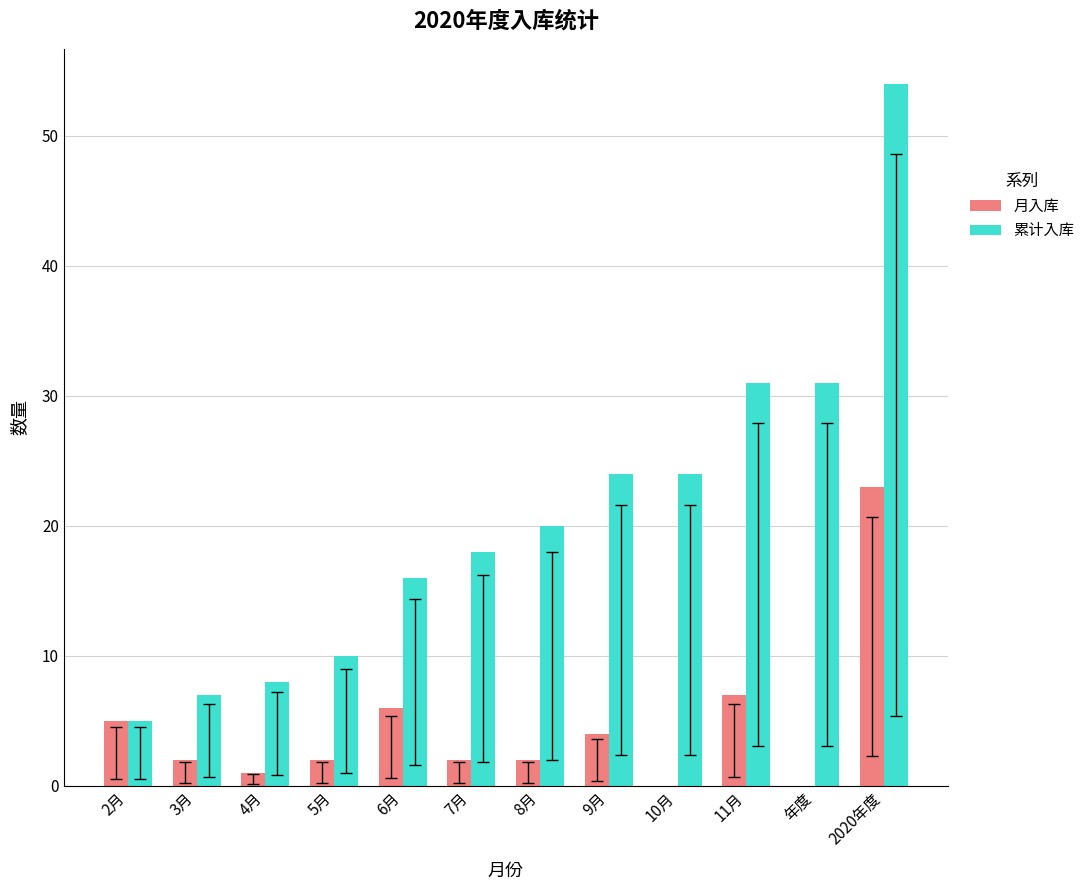

The value of 累计入库 at 4月 is 8. True or false?

True